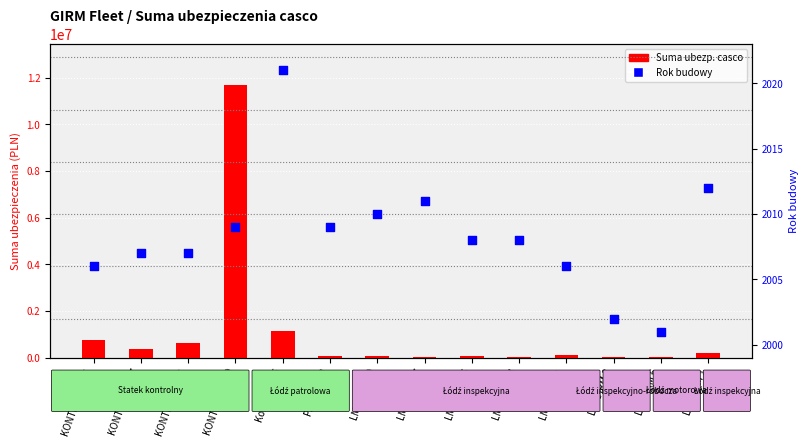

What are all the series names shown in the legend?

Suma ubezp. casco, Rok budowy